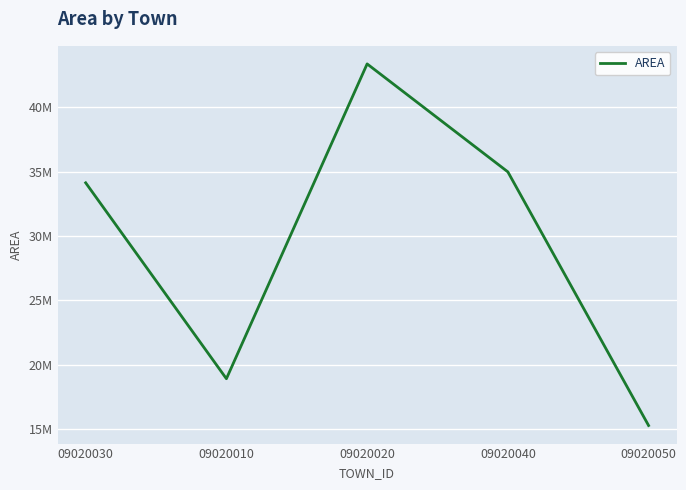

At which label does the data first exceed 34138900?

09020020